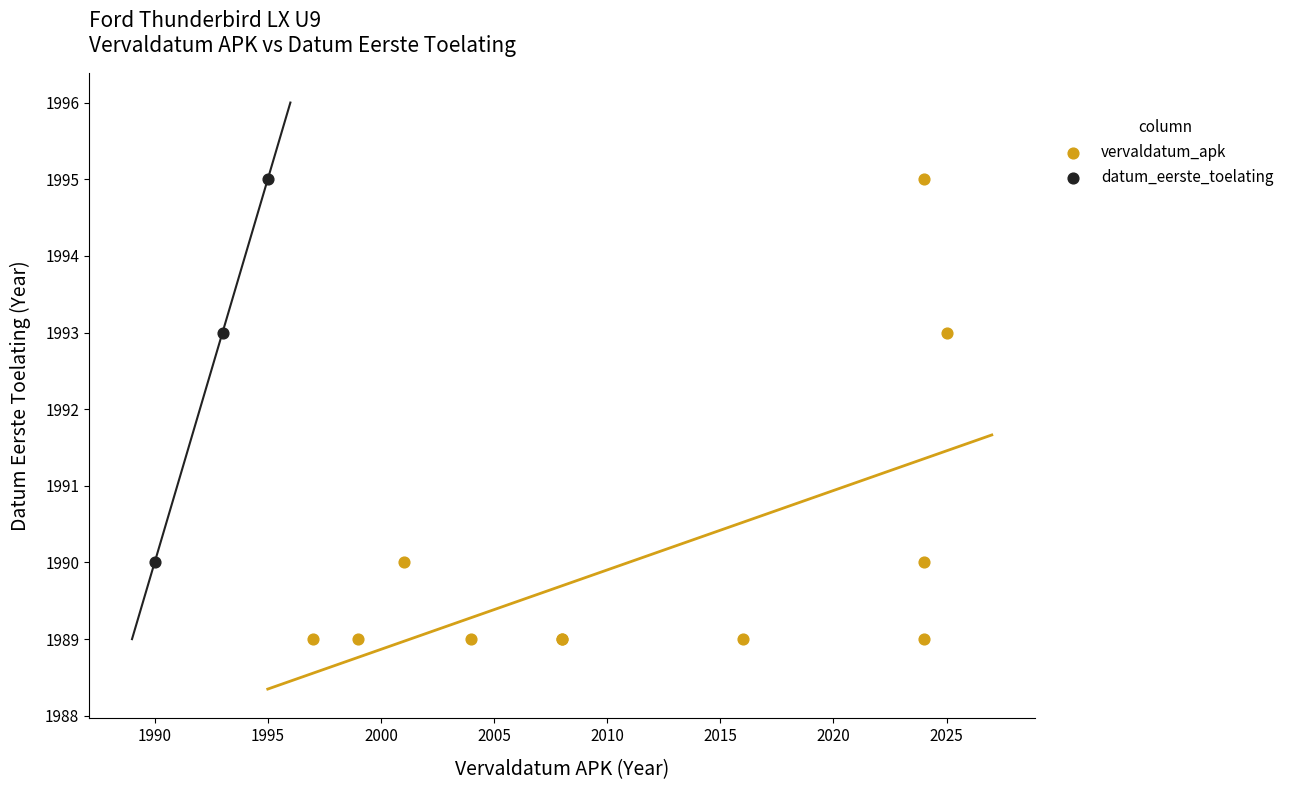

Which series has the widest spread of Y values?

vervaldatum_apk